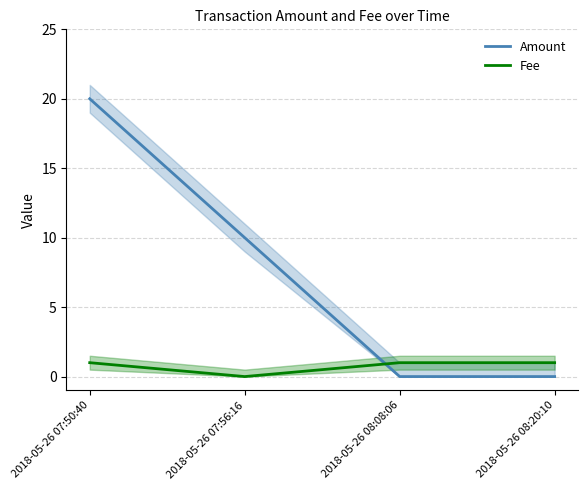

Is the value of Amount at 2018-05-26 07:56:16 greater than the value of Fee at 2018-05-26 07:56:16?

Yes